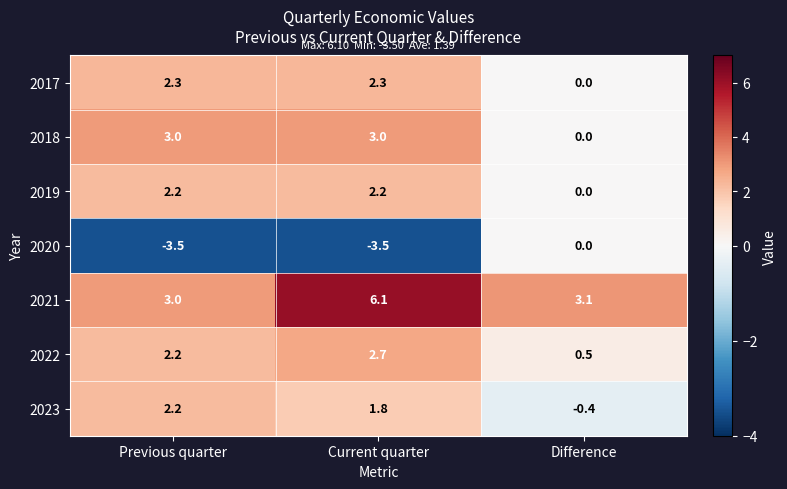

Which series has the largest total across all categories?

2021